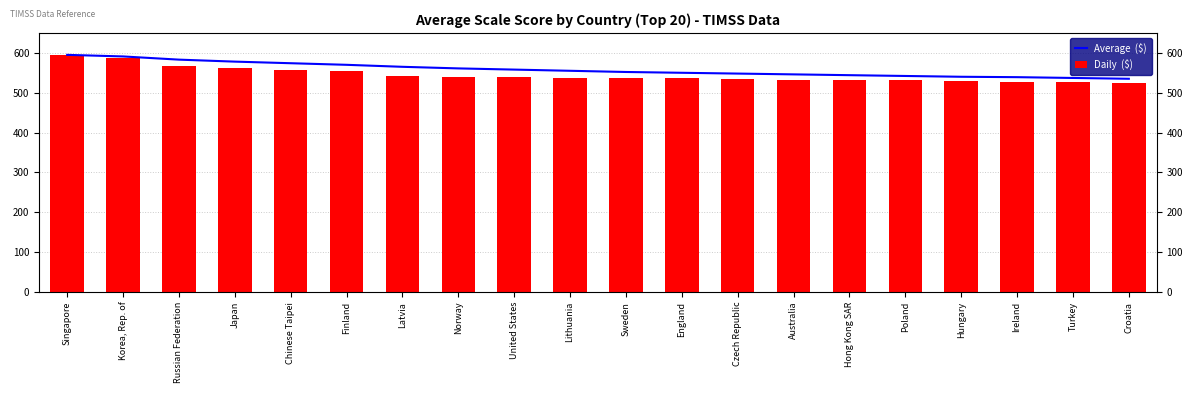

What is the approximate value of Daily  ($) at Finland?

555